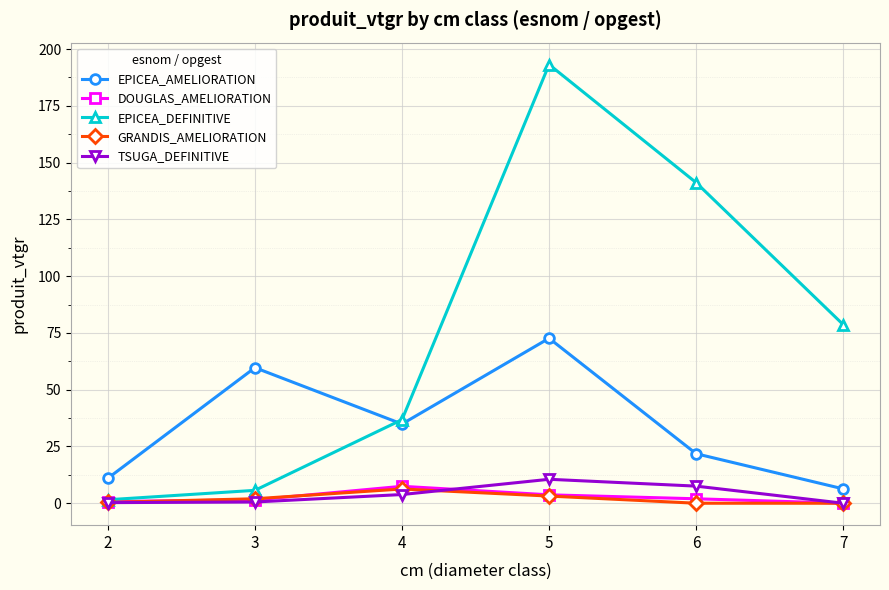

Which series has the largest range (max minus min)?

EPICEA_DEFINITIVE